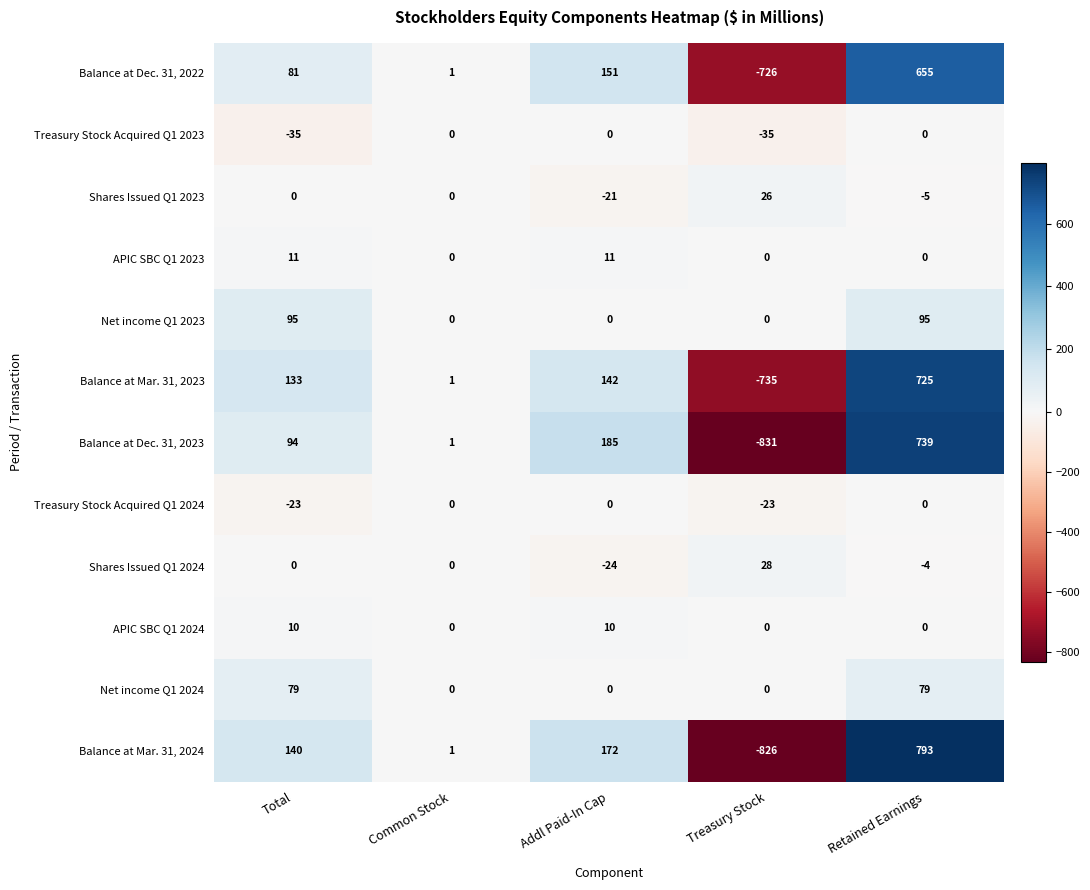

Is it true that Shares Issued Q1 2023 equals -26 at Common Stock?

False